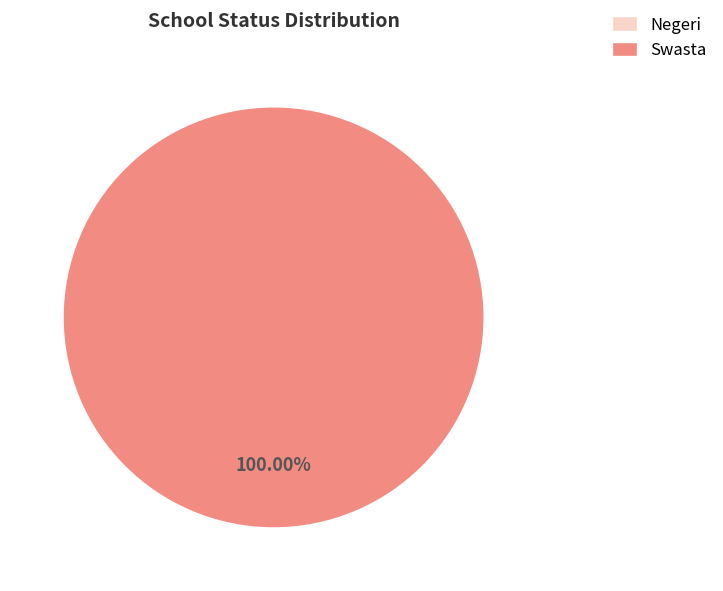

The Negeri slice represents 1% of the pie. True or false?

False